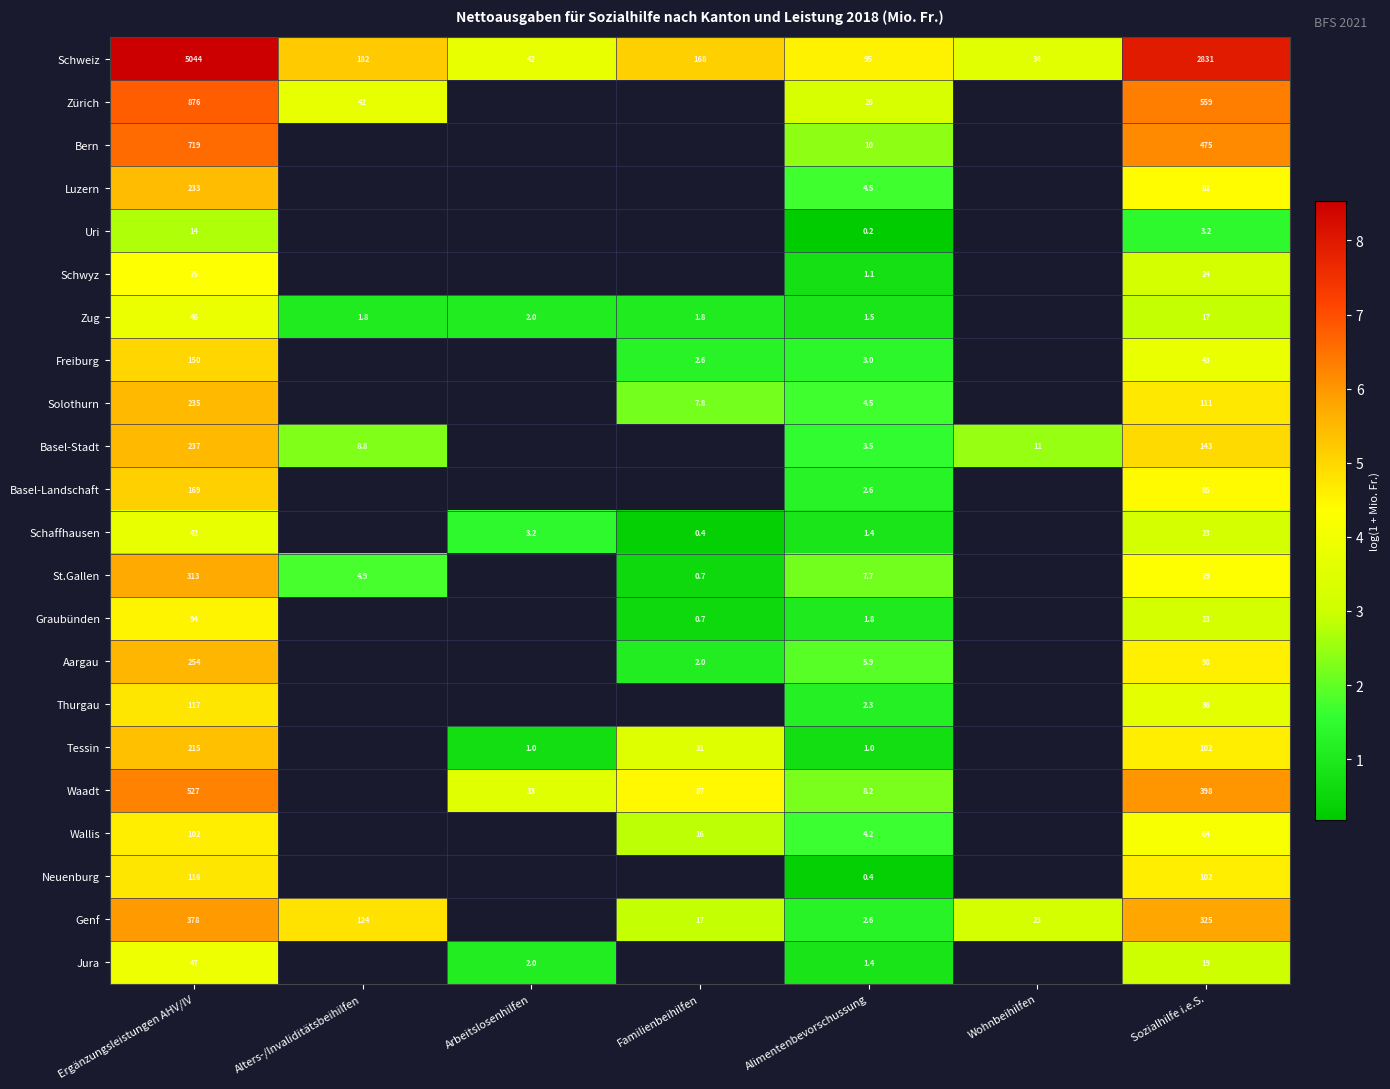

List the labels in order of Schweiz value, largest first.

Ergänzungsleistungen AHV/IV, Sozialhilfe i.e.S., Alters-/Invaliditätsbeihilfen, Familienbeihilfen, Alimentenbevorschussung, Arbeitslosenhilfen, Wohnbeihilfen